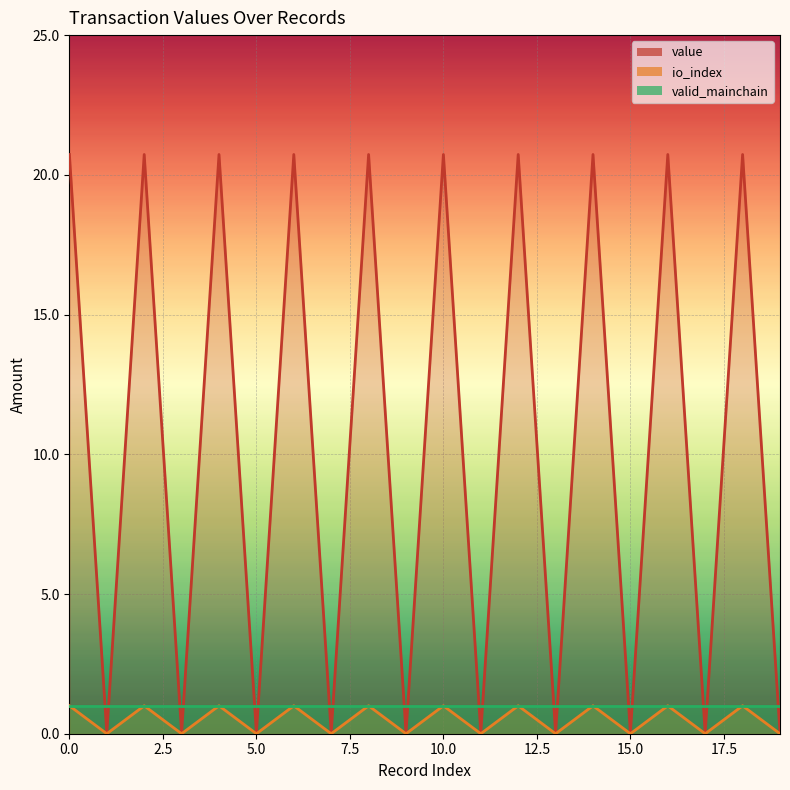

The value of value at 6 is 20.7. True or false?

True